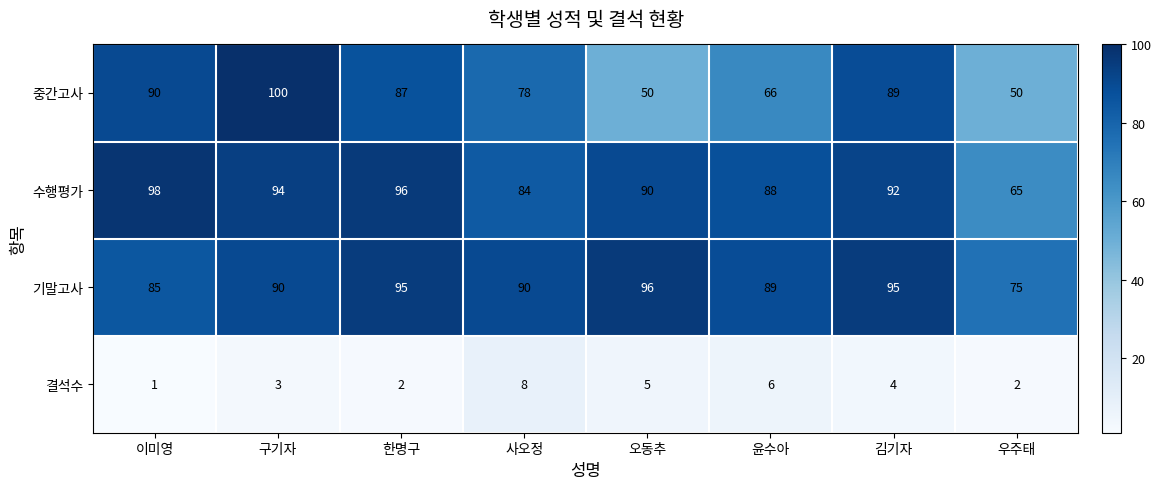

What is the spread (max minus min) of values at 구기자?

97